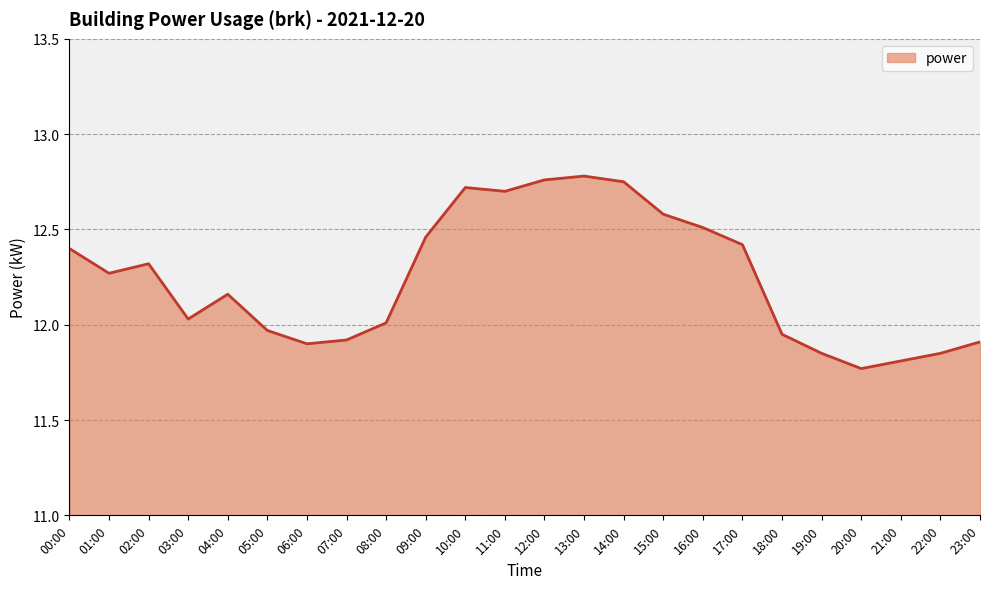

What position from the left is 13:00?

14